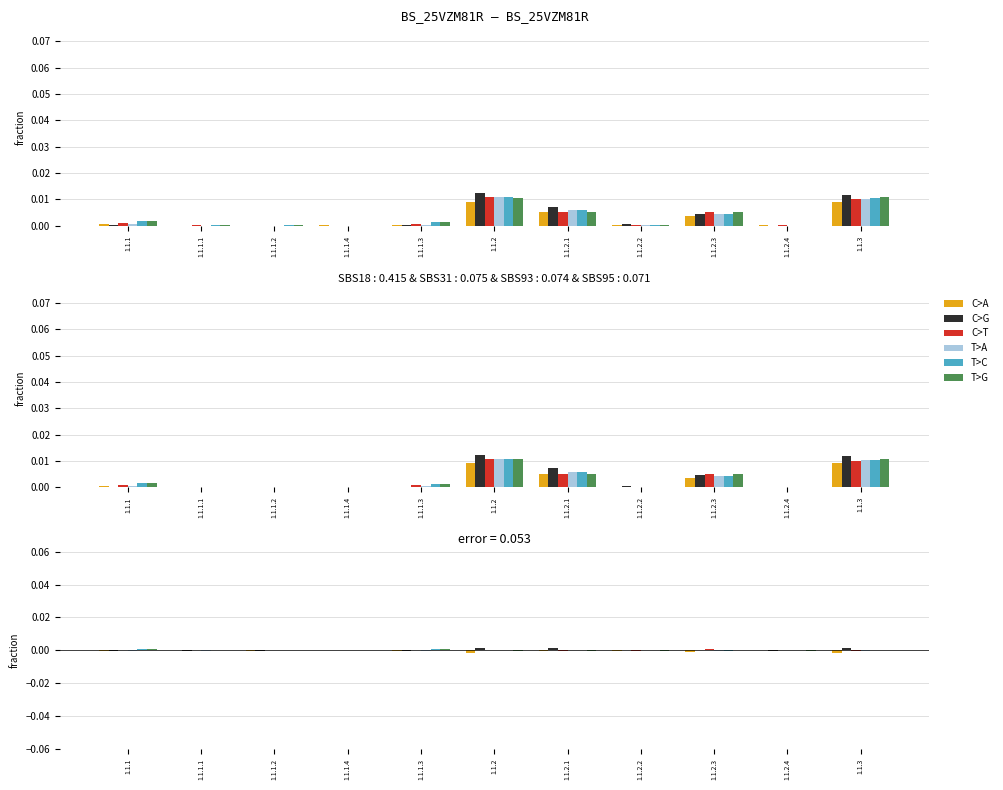

What is the label of the 1st bar from the right?

1.1.3